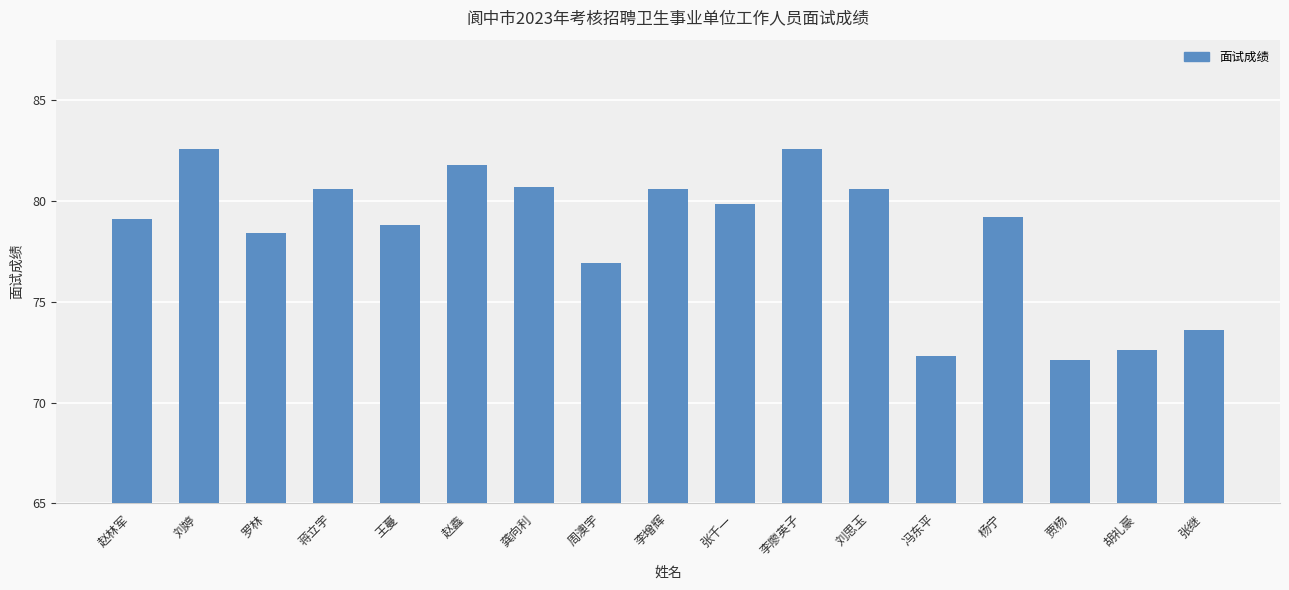

What is the minimum value shown in the chart?

72.1